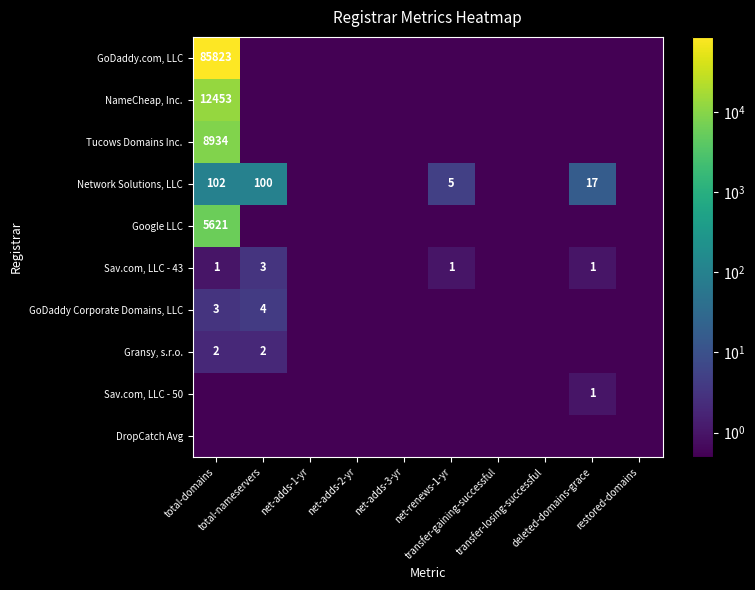

Rank the series by their maximum value, from lowest to highest.

DropCatch Avg, Sav.com, LLC - 50, Gransy, s.r.o., Sav.com, LLC - 43, GoDaddy Corporate Domains, LLC, Network Solutions, LLC, Google LLC, Tucows Domains Inc., NameCheap, Inc., GoDaddy.com, LLC